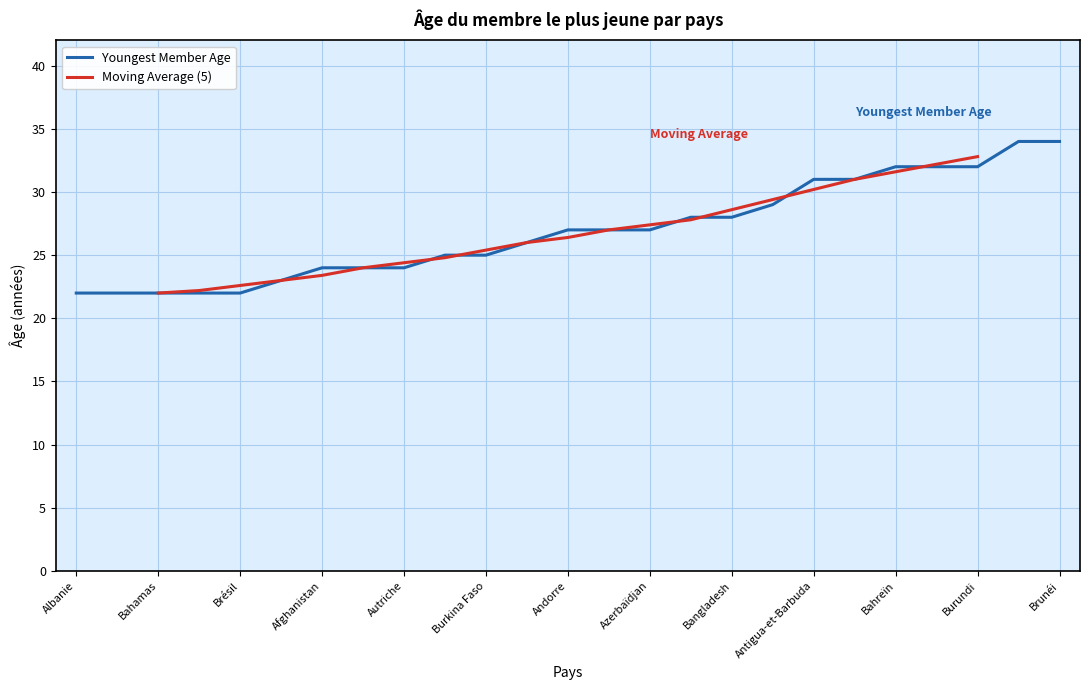

Reading right to left, what are all the values shown in this chart?

Burundi=32	Burkina Faso=25	Bulgarie=23	Brésil=22	Brunéi=34	Botswana=32	Bosnie-Herzégovine=34	Bolivie=22	Bhoutan=31	Belgique=26	Bangladesh=28	Bahreïn=32	Bahamas=22	Azerbaïdjan=27	Autriche=24	Australie=29	Arménie=28	Argentine=27	Antigua-et-Barbuda=31	Andorre=27	Allemagne=22	Algérie=25	Albanie=22	Afrique du Sud=24	Afghanistan=24